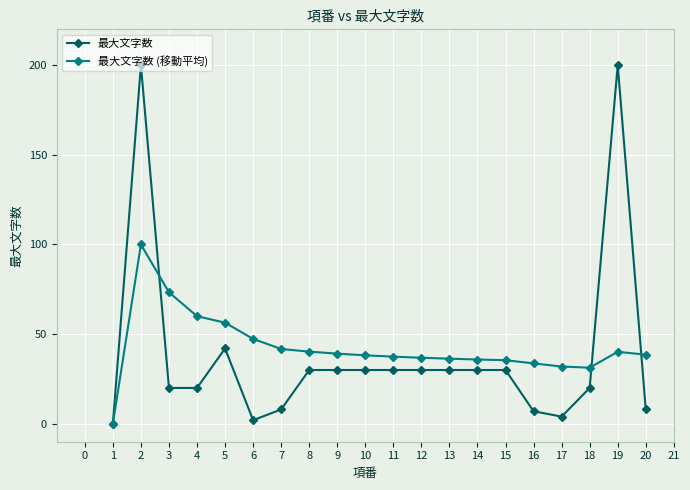

What is the difference between the highest and lowest values at 15?

5.5